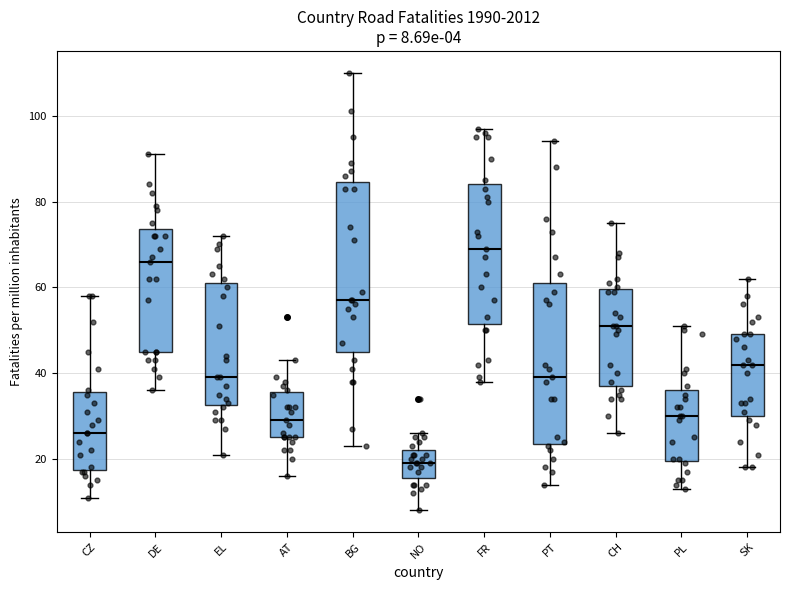

Which box has the highest median line?

FR